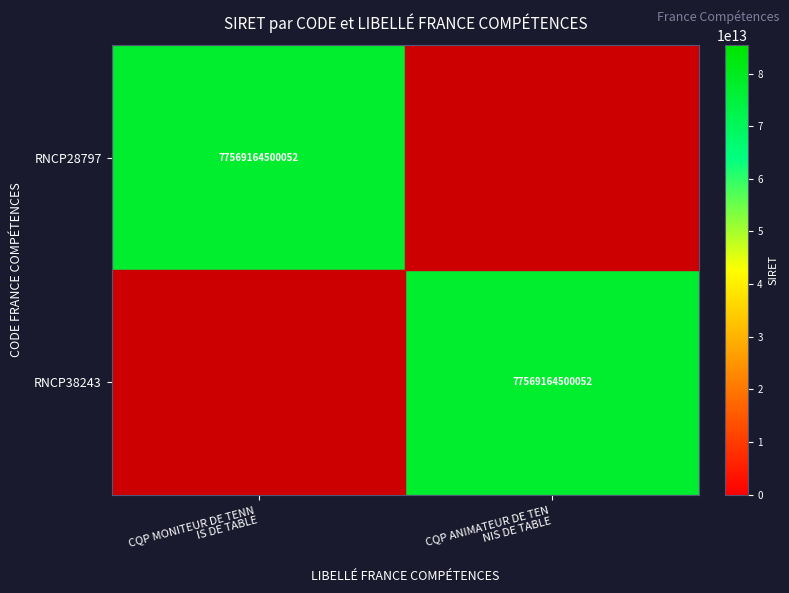

The value of RNCP28797 at CQP MONITEUR DE TENN IS DE TABLE is 113483002549717. True or false?

False